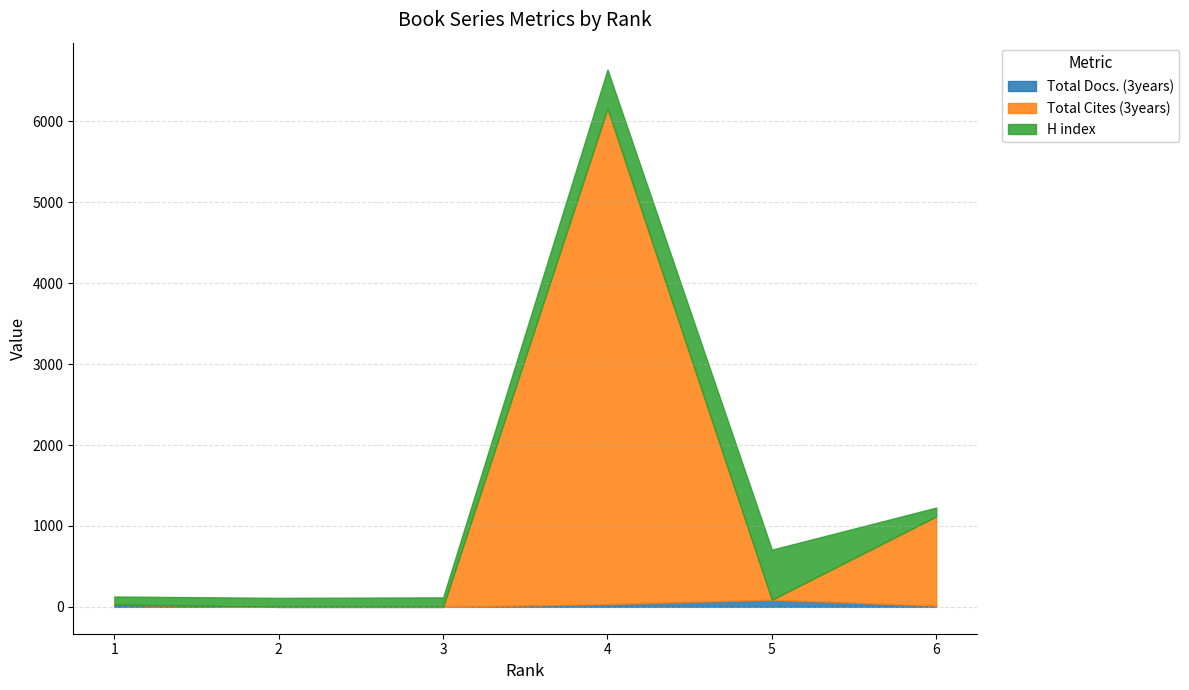

True or false: Total Docs. (3years) has more than 0 points higher than both neighbors.

True